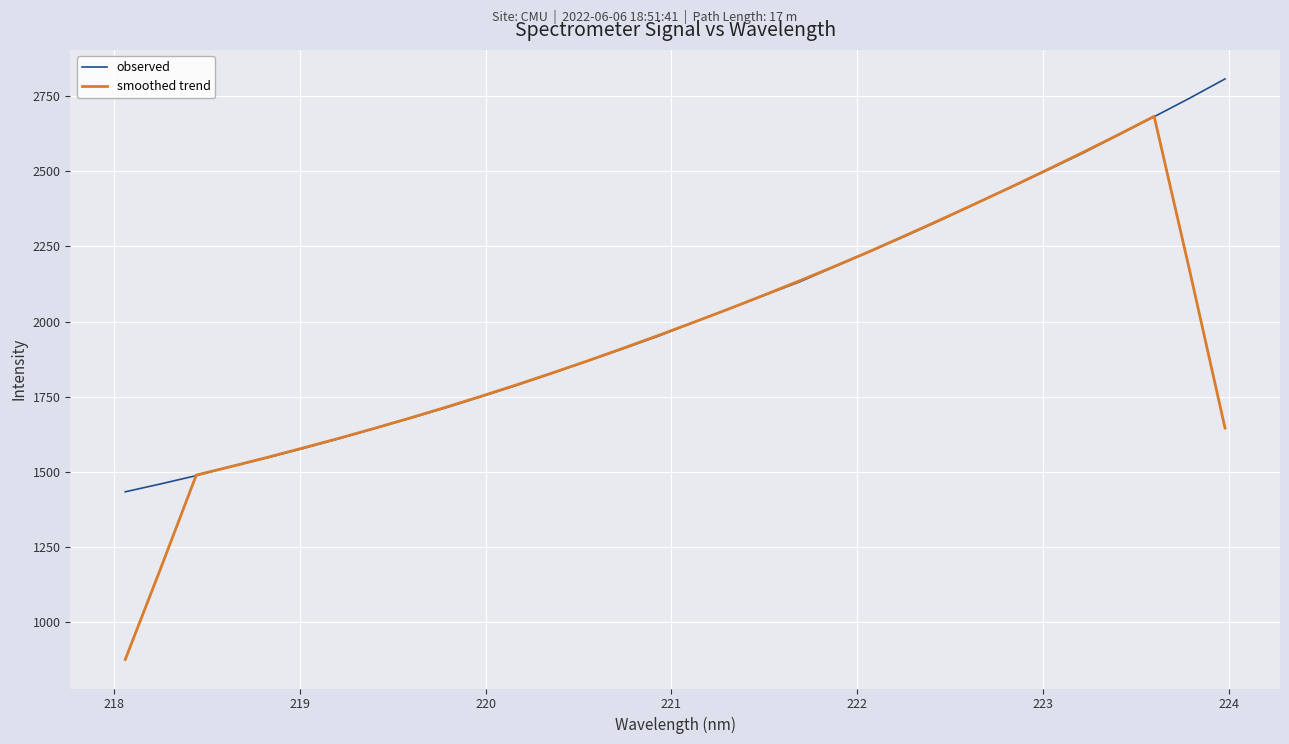

What is the lowest value of the smoothed trend series?

876.3